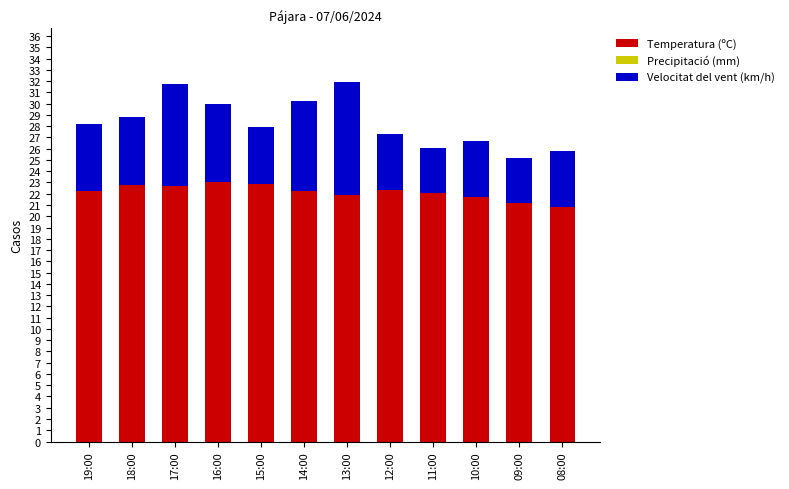

What is the total value across all series at 15:00?

27.9